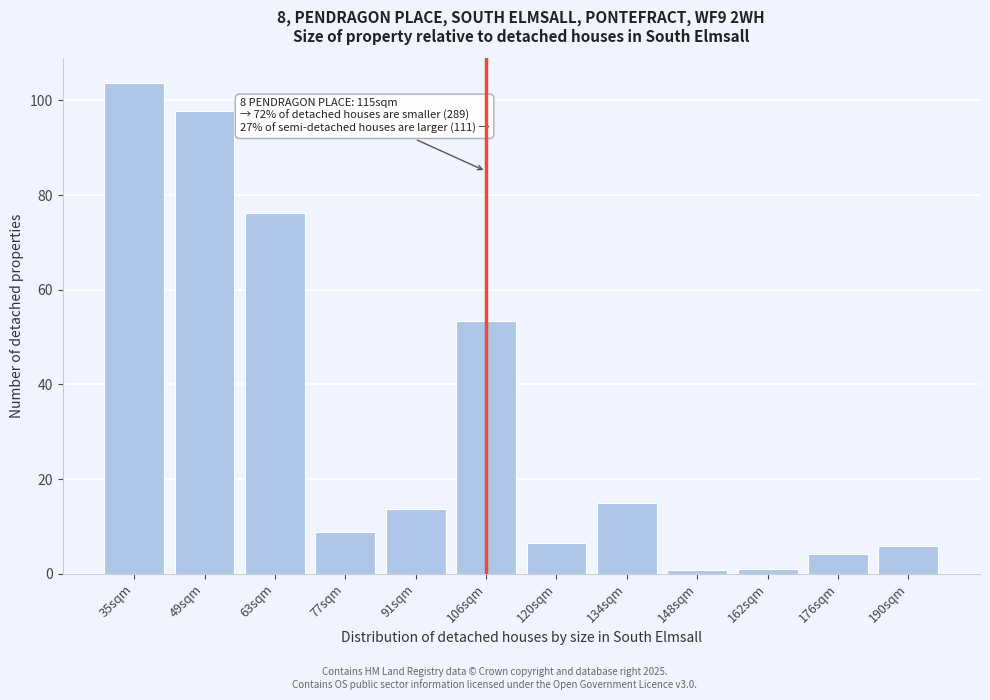

What is the label of the 5th bar from the right?

134sqm